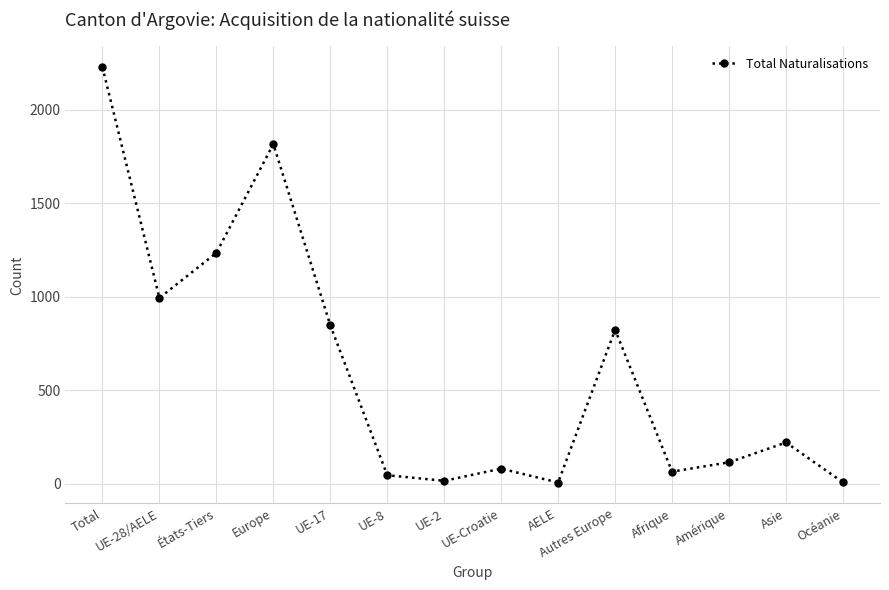

Is this an area chart (filled region under the line)?

No